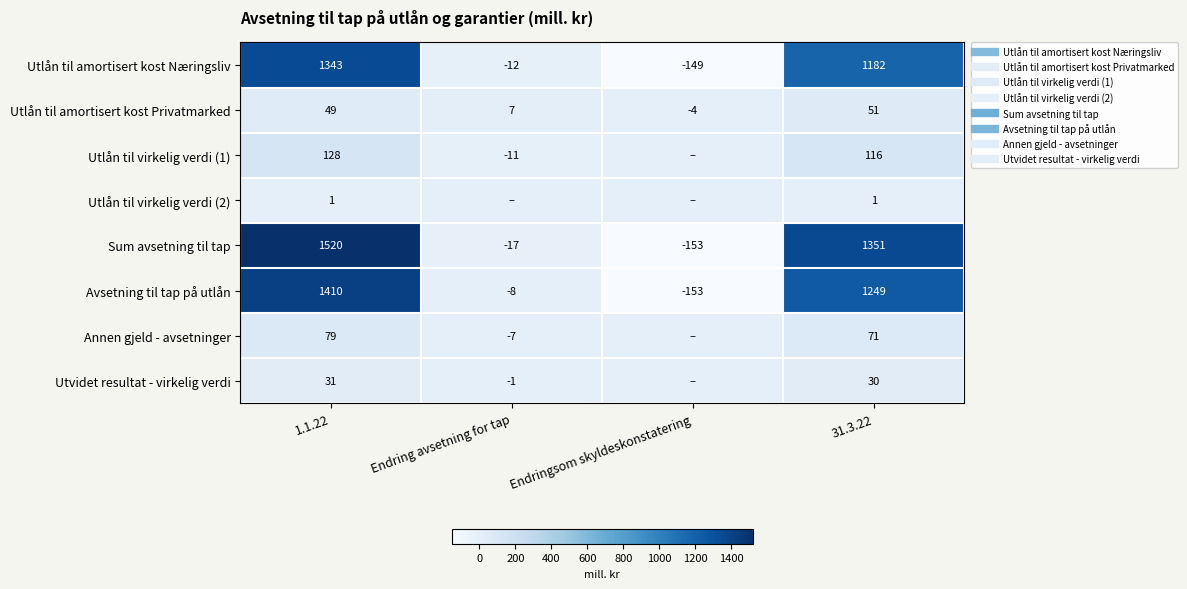

At which label does Utlån til amortisert kost Privatmarked reach its minimum?

Endringsom skyldeskonstatering